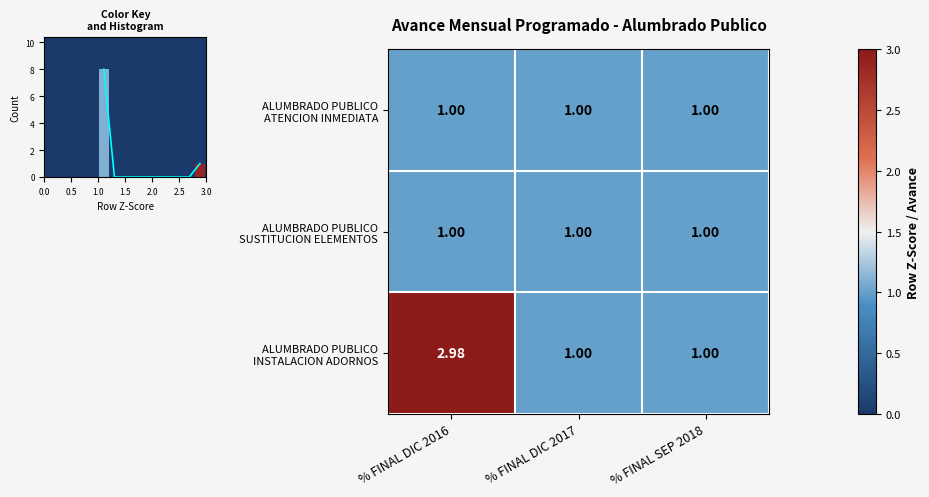

Which series changed the most between % FINAL DIC 2016 and % FINAL DIC 2017?

ALUMBRADO PUBLICO INSTALACION ADORNOS